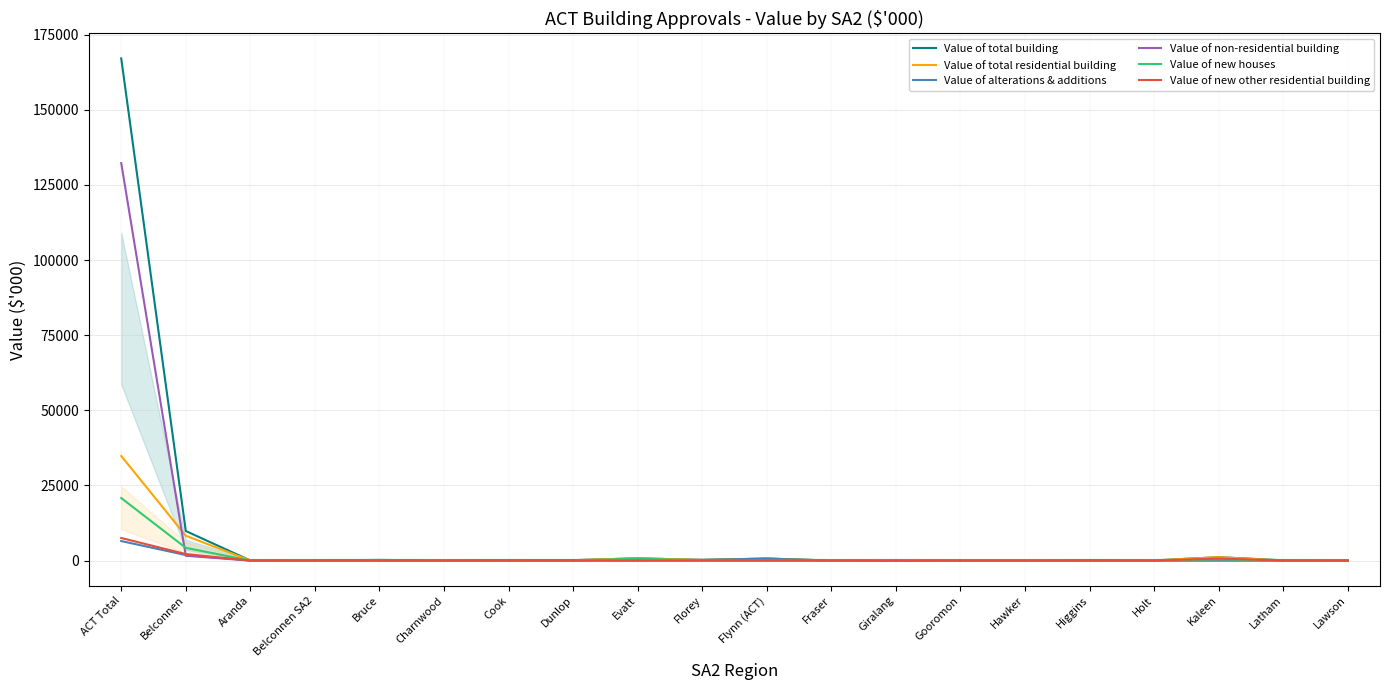

Which series has the widest spread of values?

Value of total building